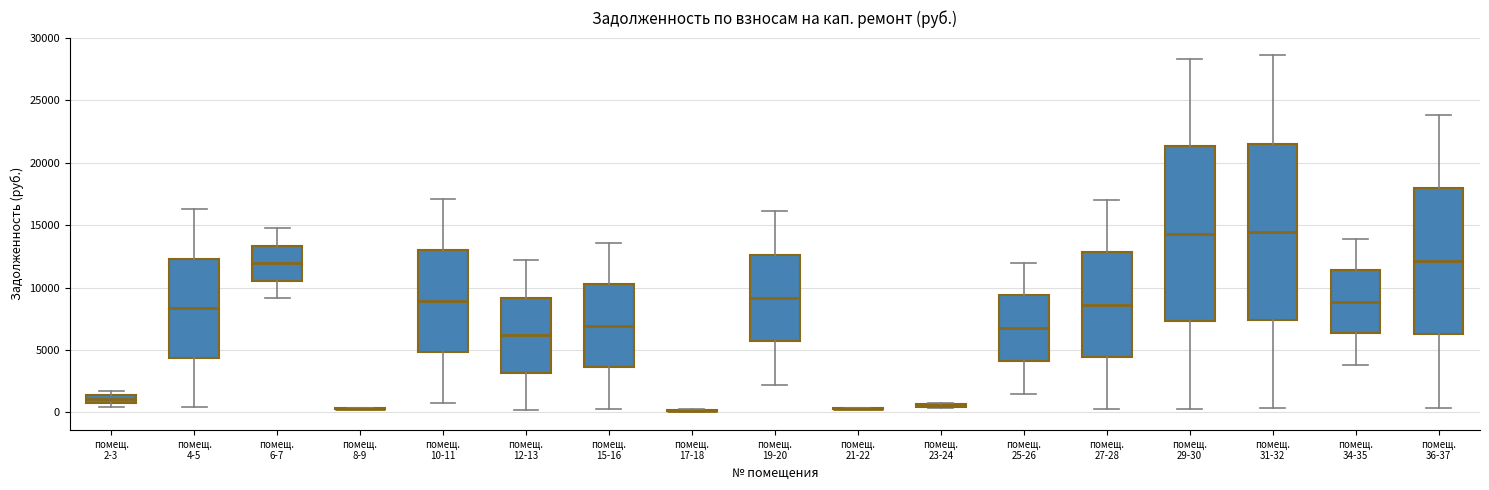

Where is the upper edge of the box for помещ. 6-7 on the y-axis? The values are not printed on the chart, so give them approximately, as read against the axis.

13500